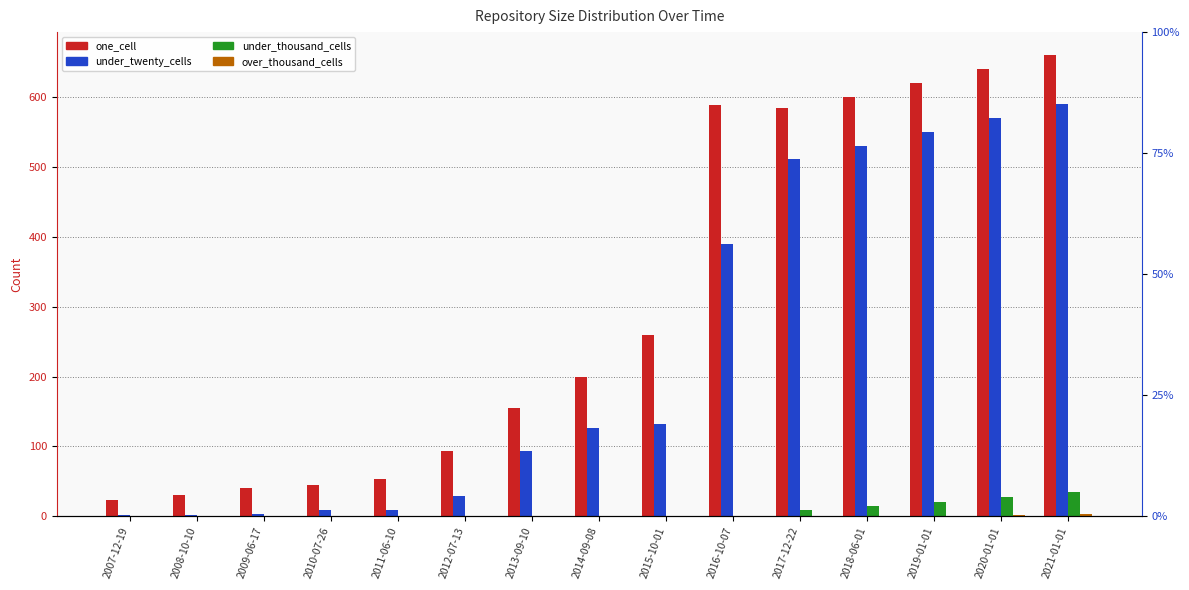

Which series has the largest total across all categories?

one_cell